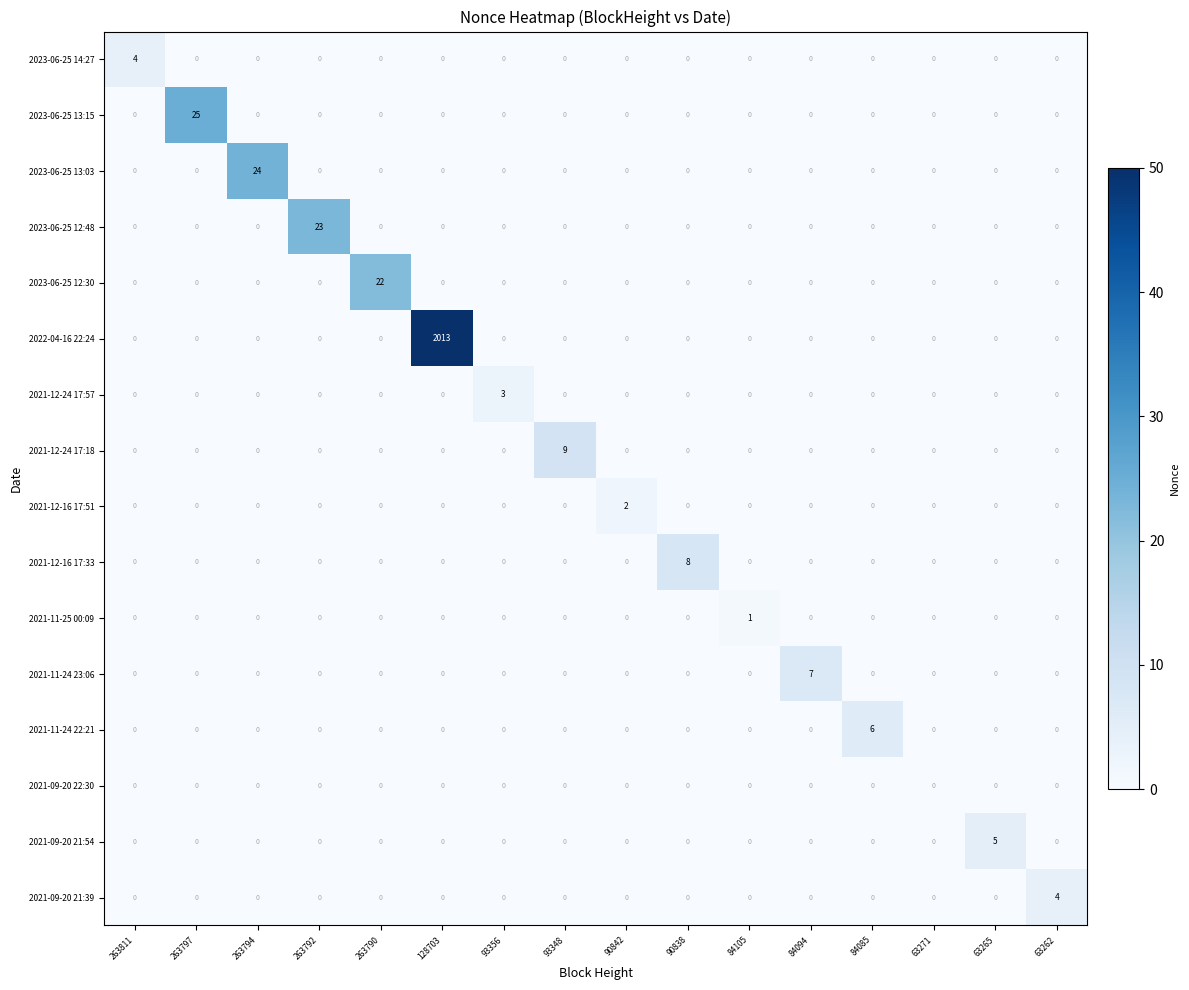

How many data points does each series have?

16